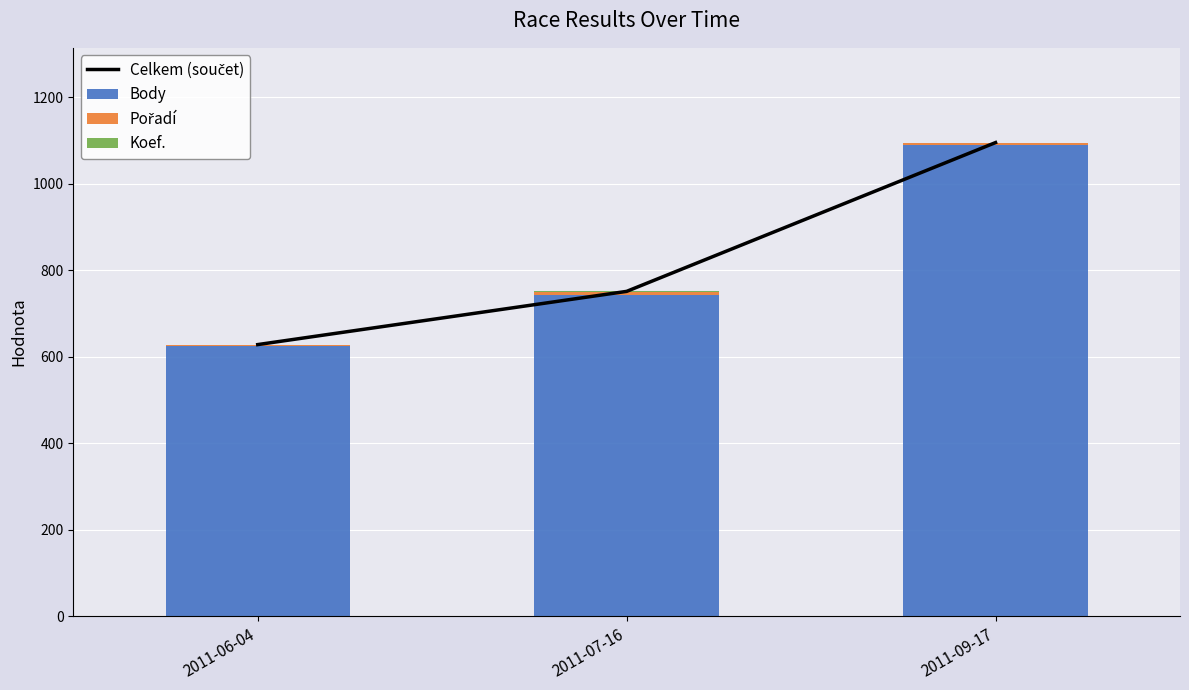

Which category has the lowest value in the Body series?

2011-06-04